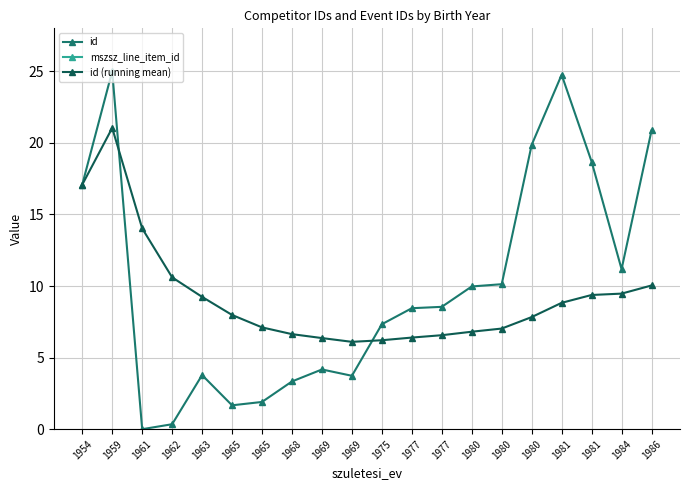

Which series has the largest total across all categories?

id